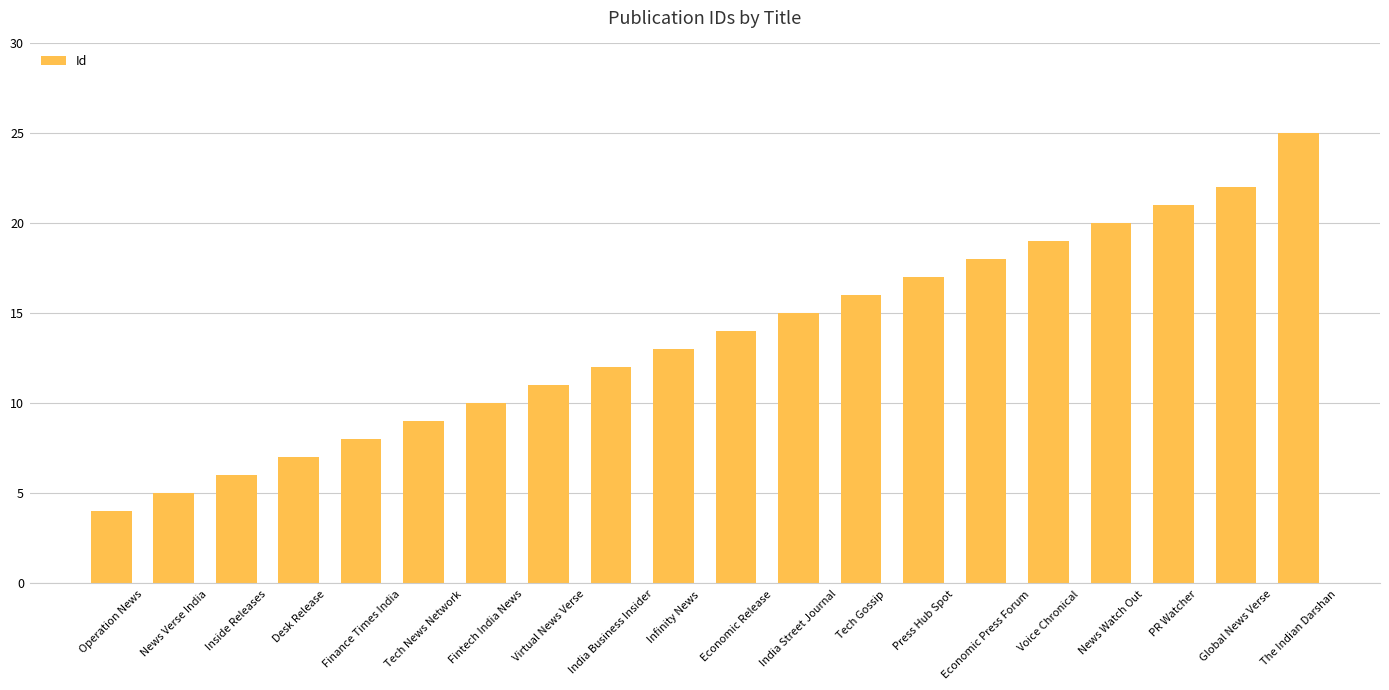

Where is the data nearest to the value 14?

Economic Release